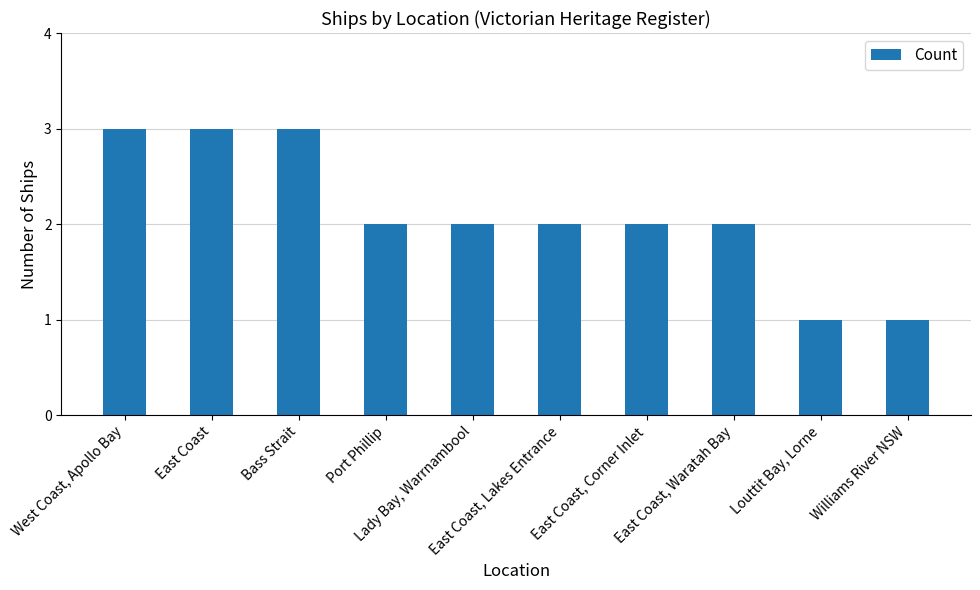

True or false: the data shows 1 at Williams River NSW.

True